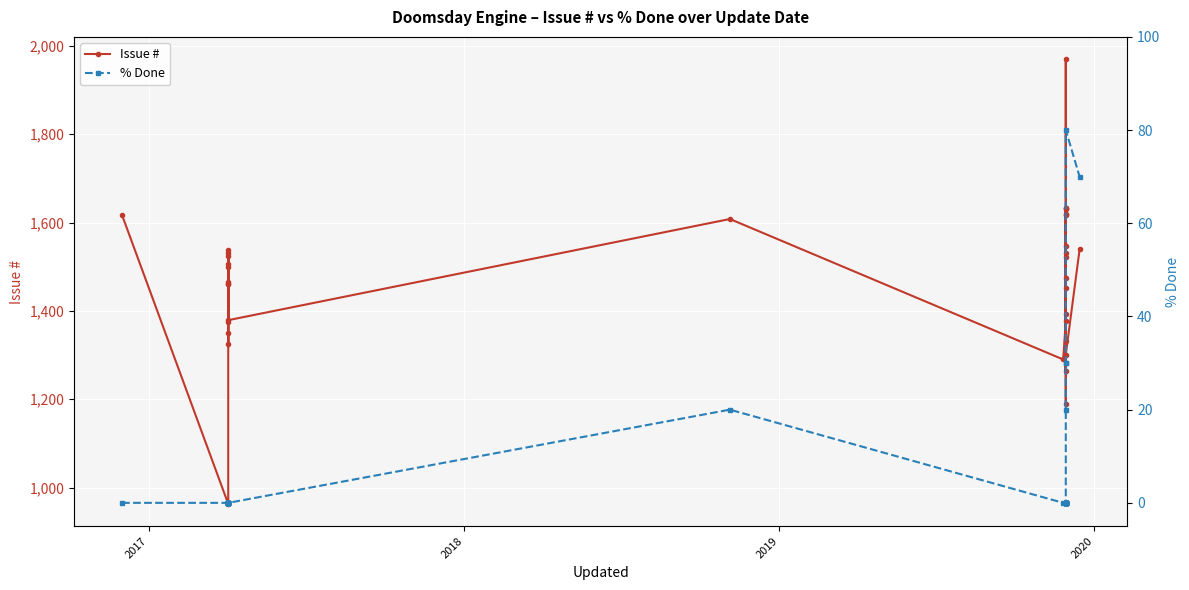

Is the value of Issue # at 2018 greater than the value of % Done at 33?

Yes